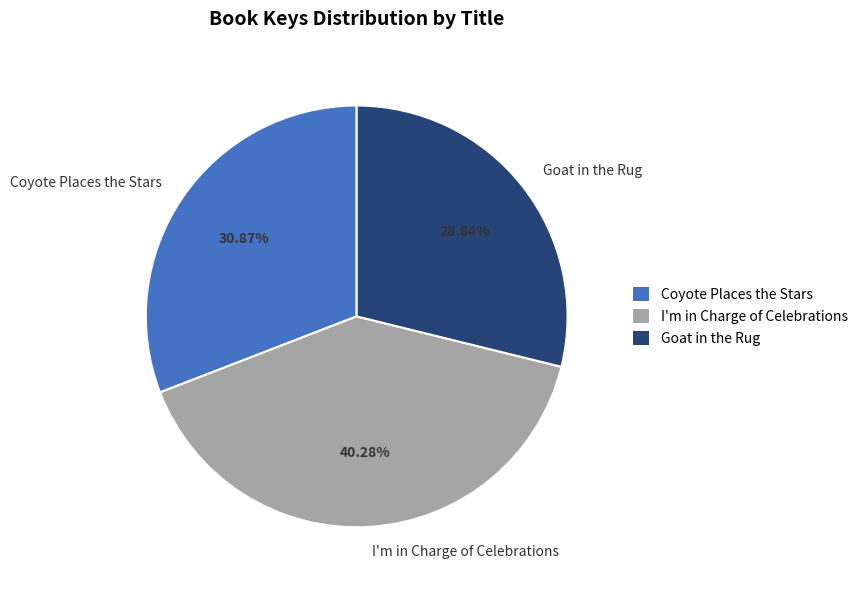

Is it true that Coyote Places the Stars is 31% of the pie?

True